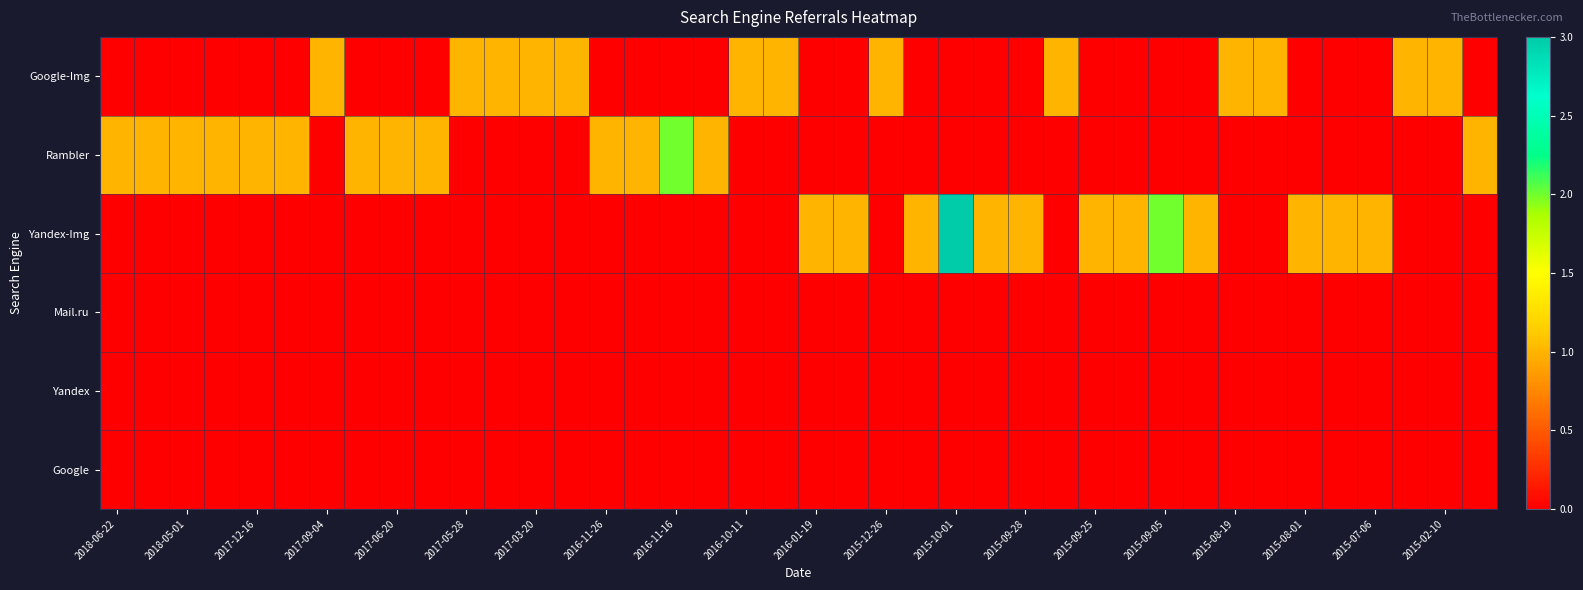

Rank the series by their maximum value, from highest to lowest.

Yandex-Img, Rambler, Google-Img, Mail.ru, Yandex, Google